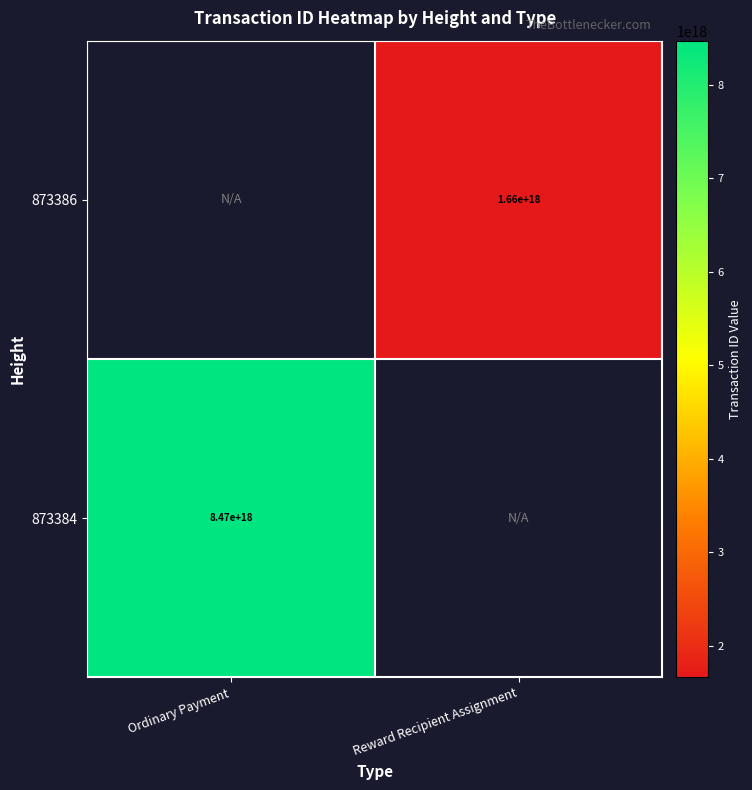

Which label corresponds to the largest value in the chart?

Ordinary Payment